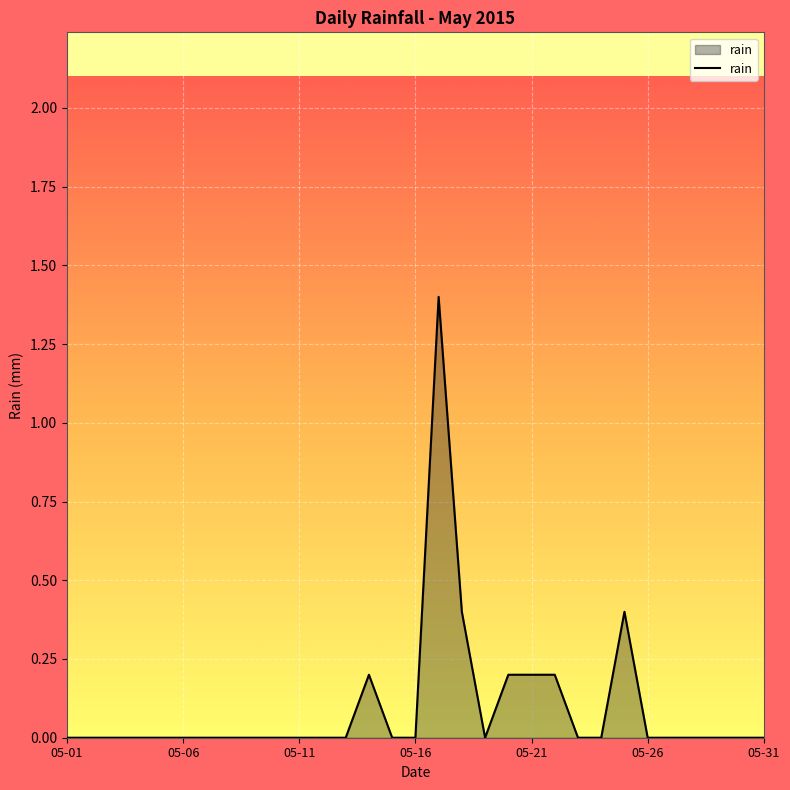

What is the greatest value displayed?

1.4